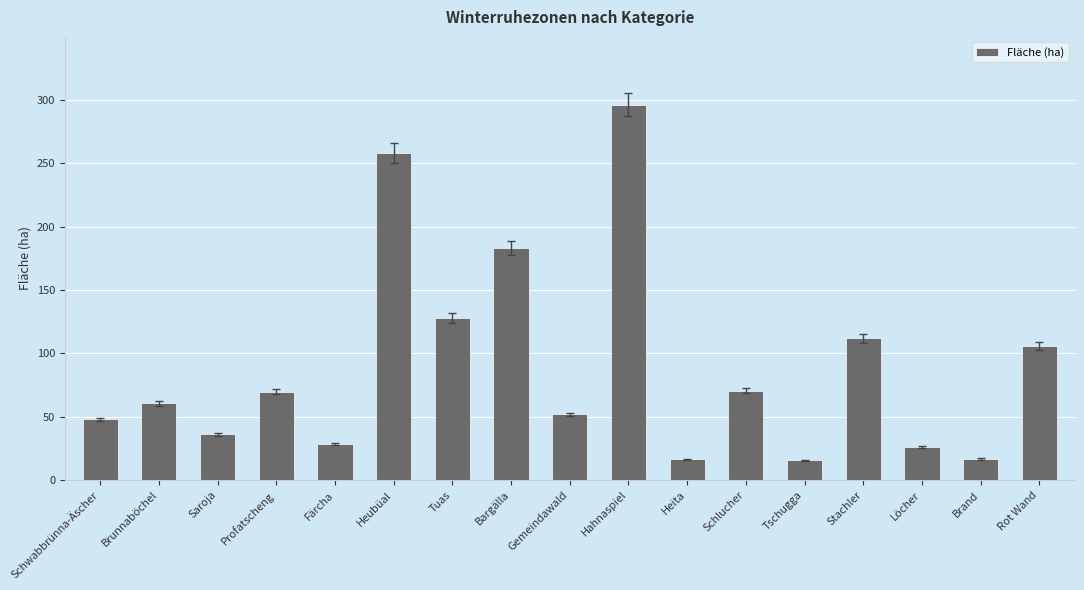

True or false: the data shows 18.8 at Brunnaböchel.

False